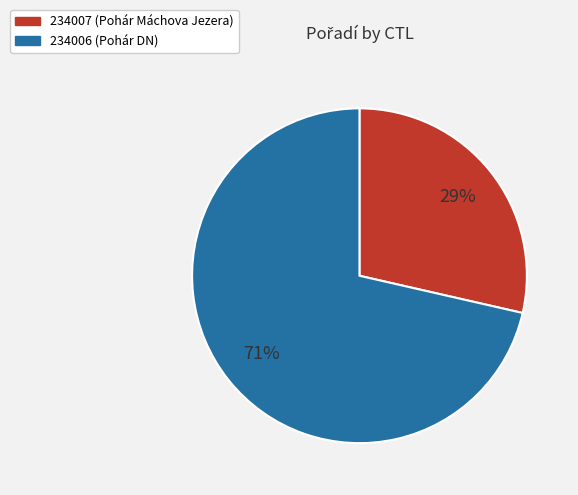

To the nearest percent, what is the combined percentage of 234006 and 234007?

100%